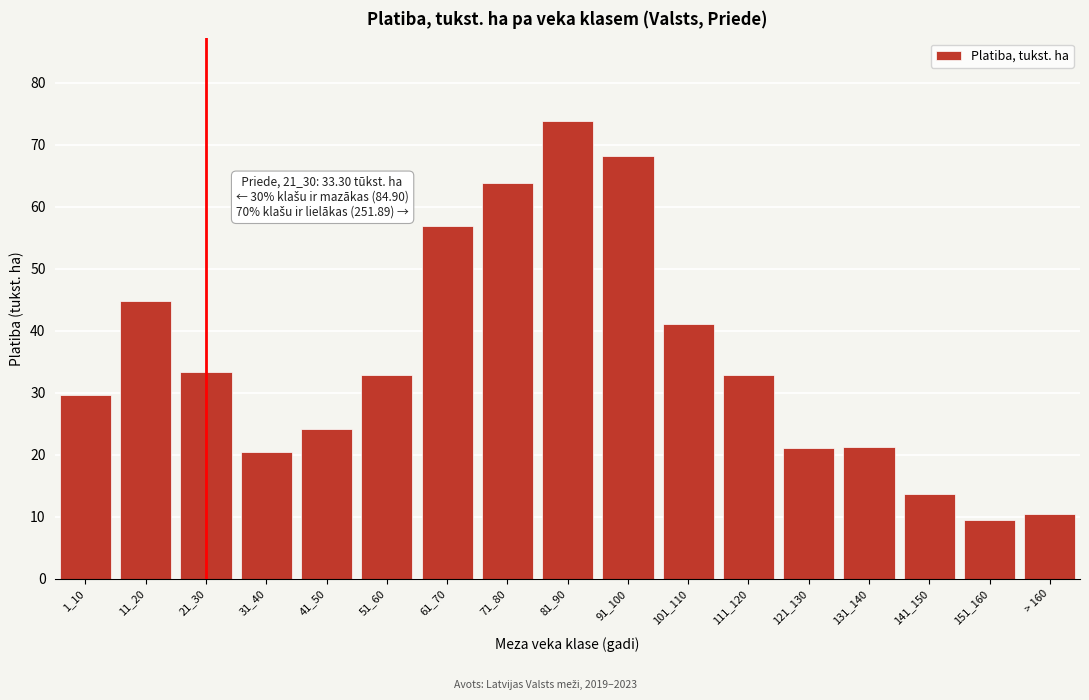

What is the average value?

35.2